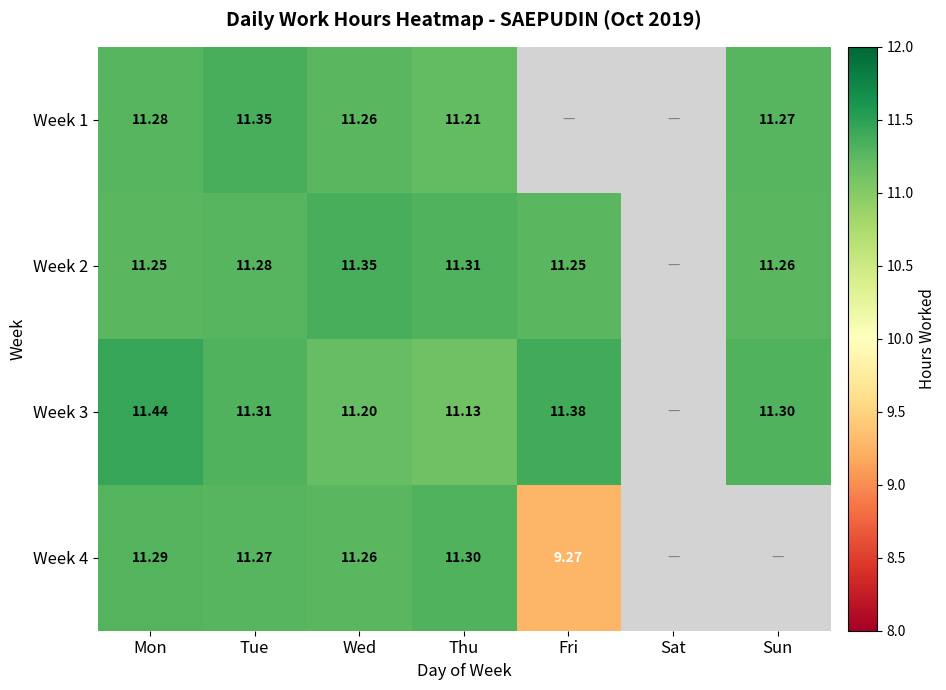

The Week 3 series shows 5.0 at Mon. True or false?

False